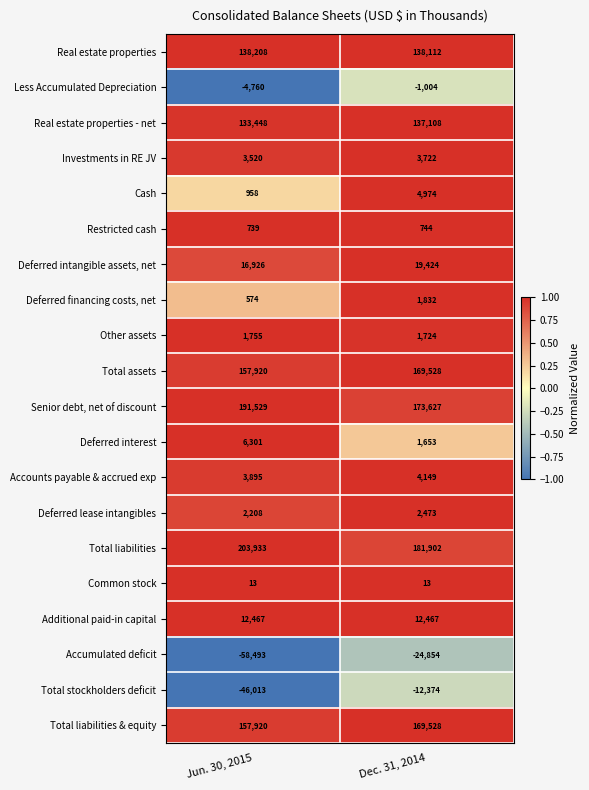

Count the number of categories in the chart.

2